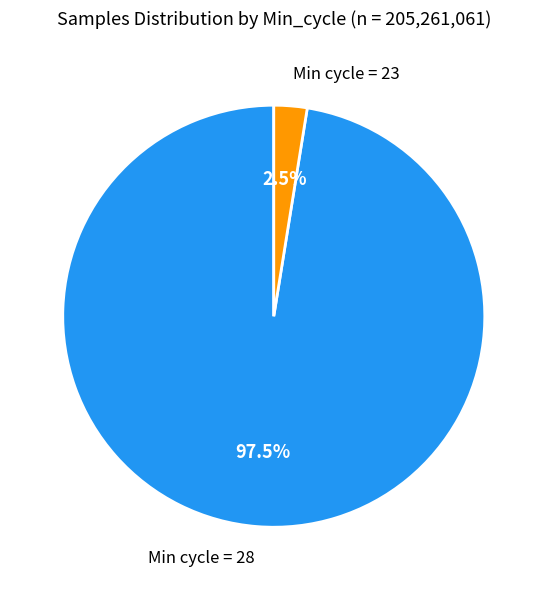

Is there any slice that represents more than half of the pie?

Yes